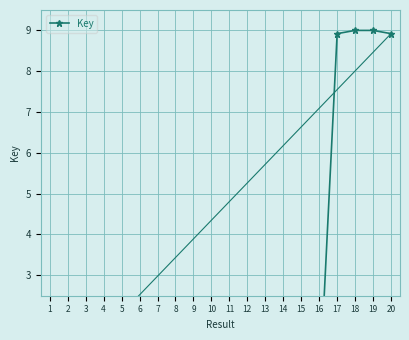

What is the difference between the maximum and second lowest values?

9.0